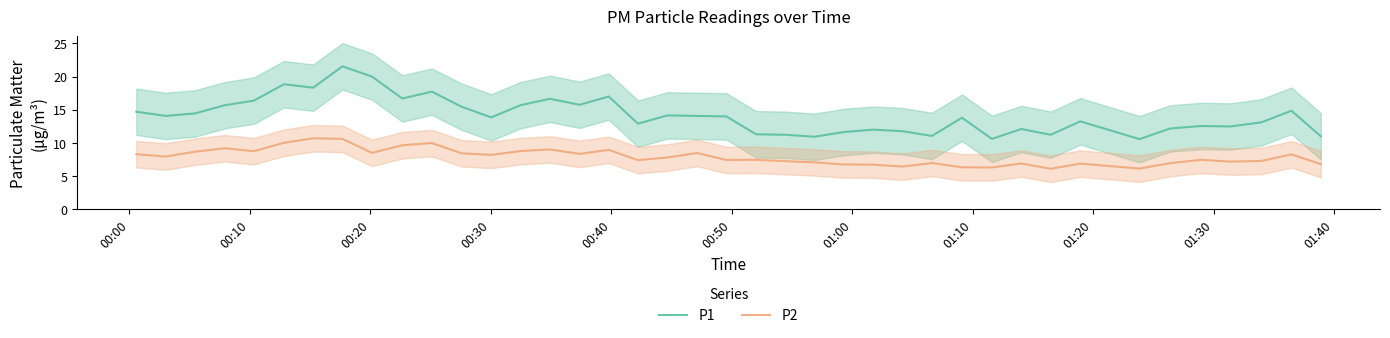

Does the chart have visible grid lines?

No